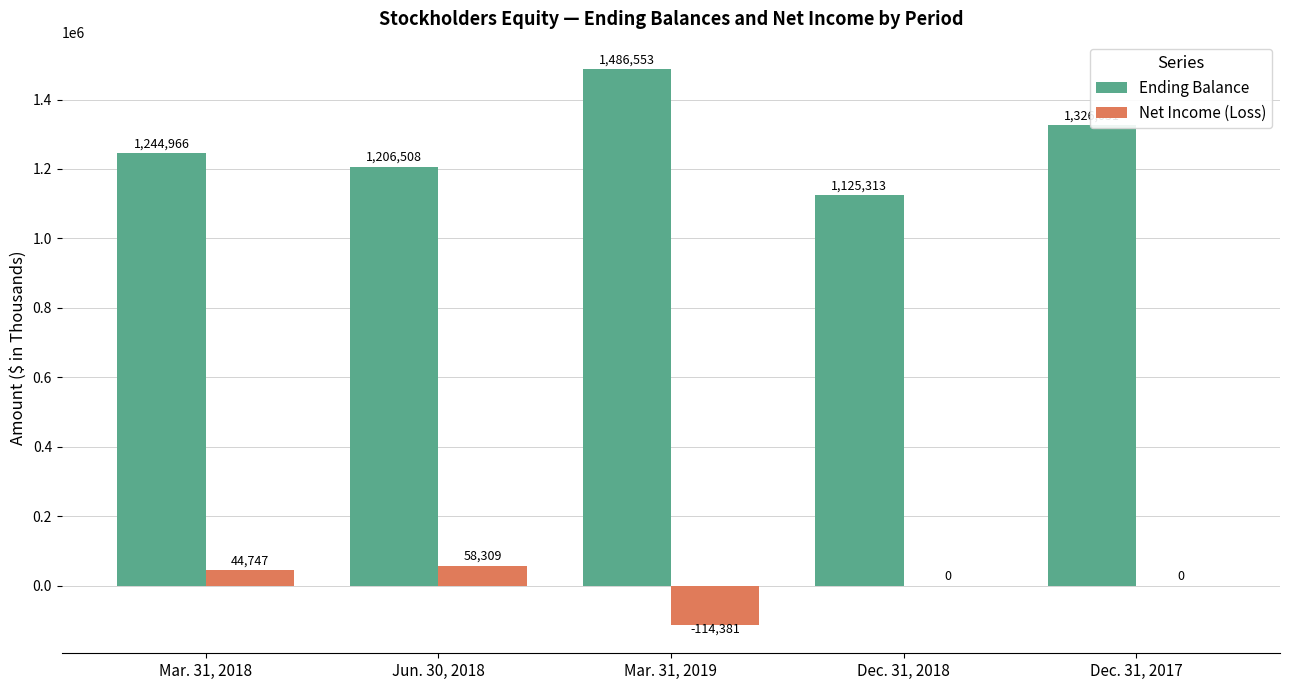

Is the value of Net Income (Loss) at Dec. 31, 2017 greater than the value of Ending Balance at Jun. 30, 2018?

No